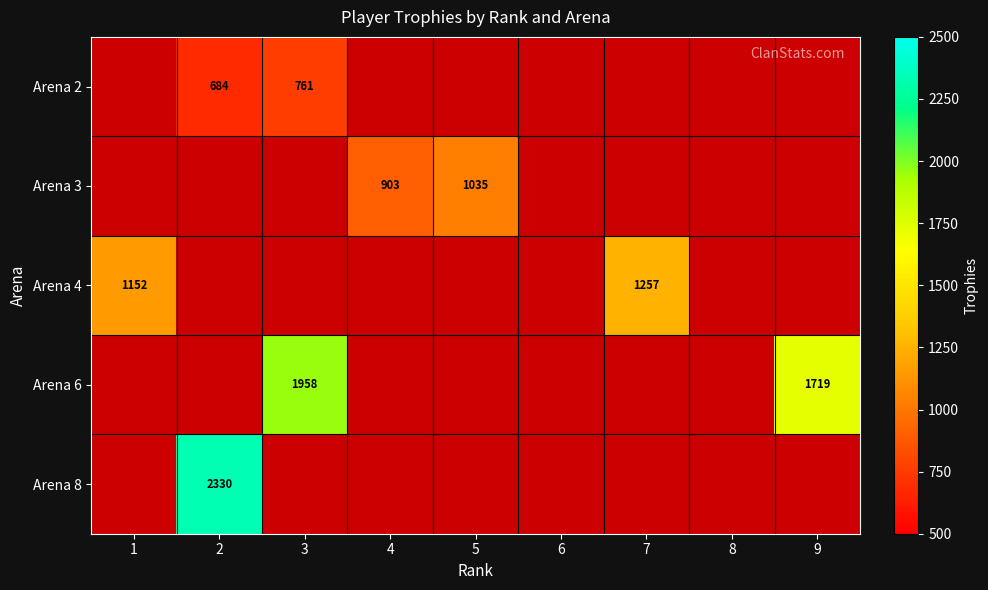

True or false: Arena 2 has a value of 1018 at 2.

False